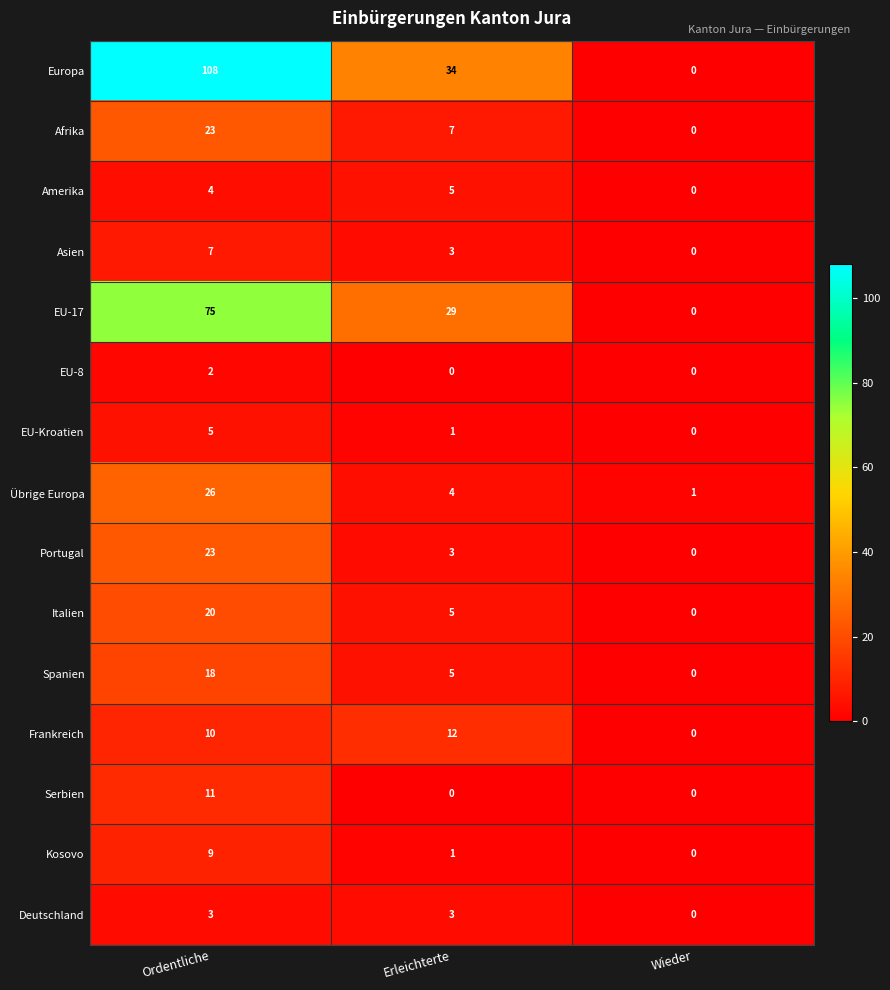

What is the spread (max minus min) of values at Erleichterte?

34